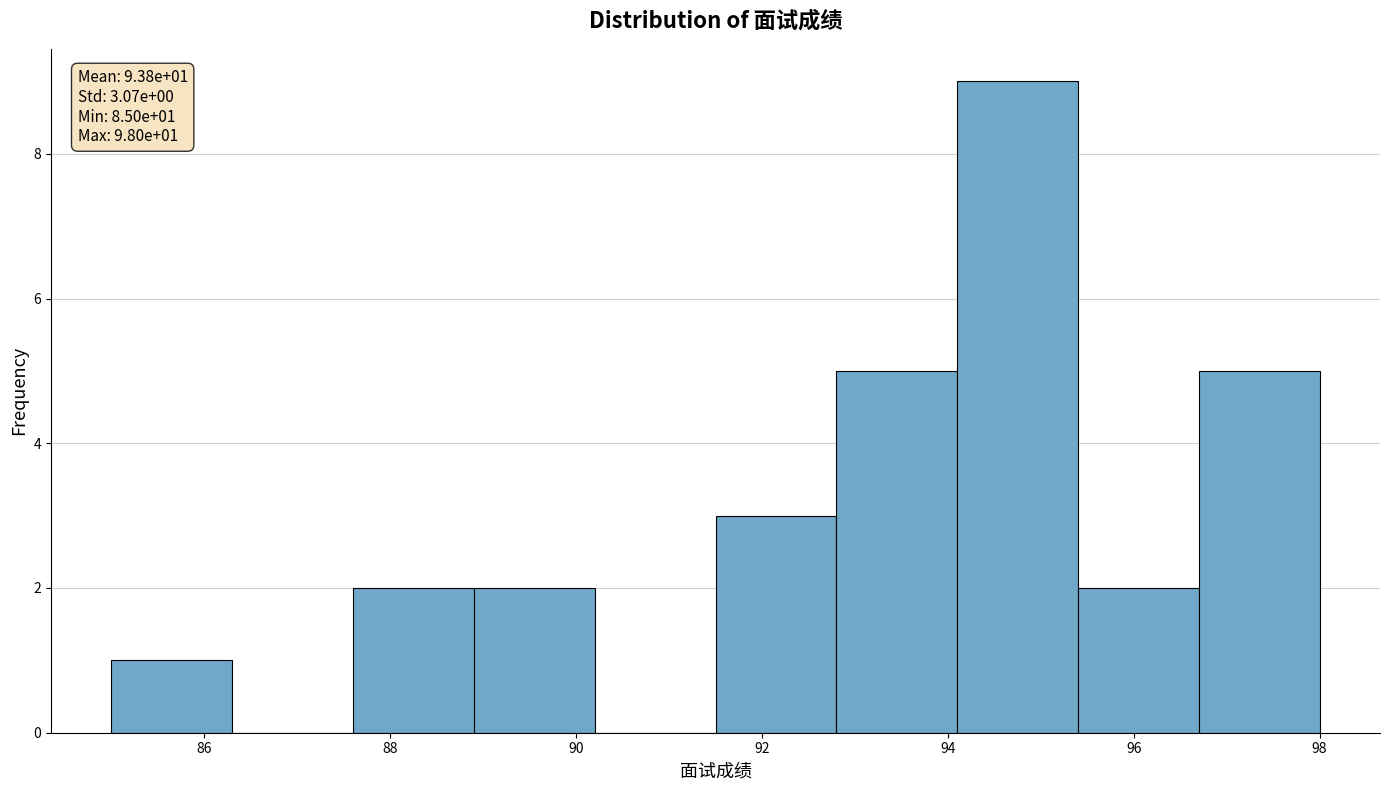

Which range on the x-axis has the tallest bar?

94.1 to 95.4